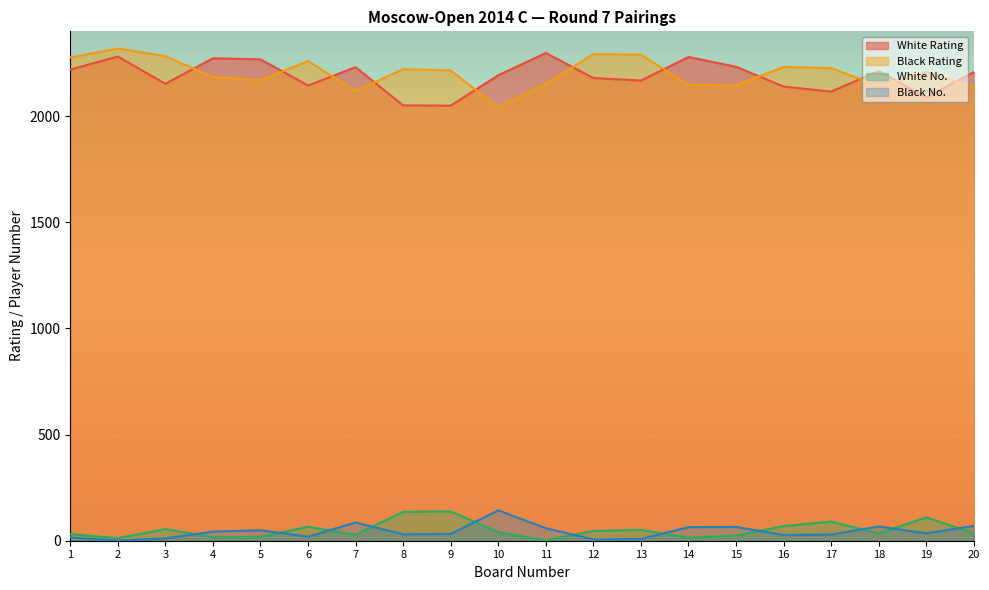

What is the sum of all White Rating values?

43789